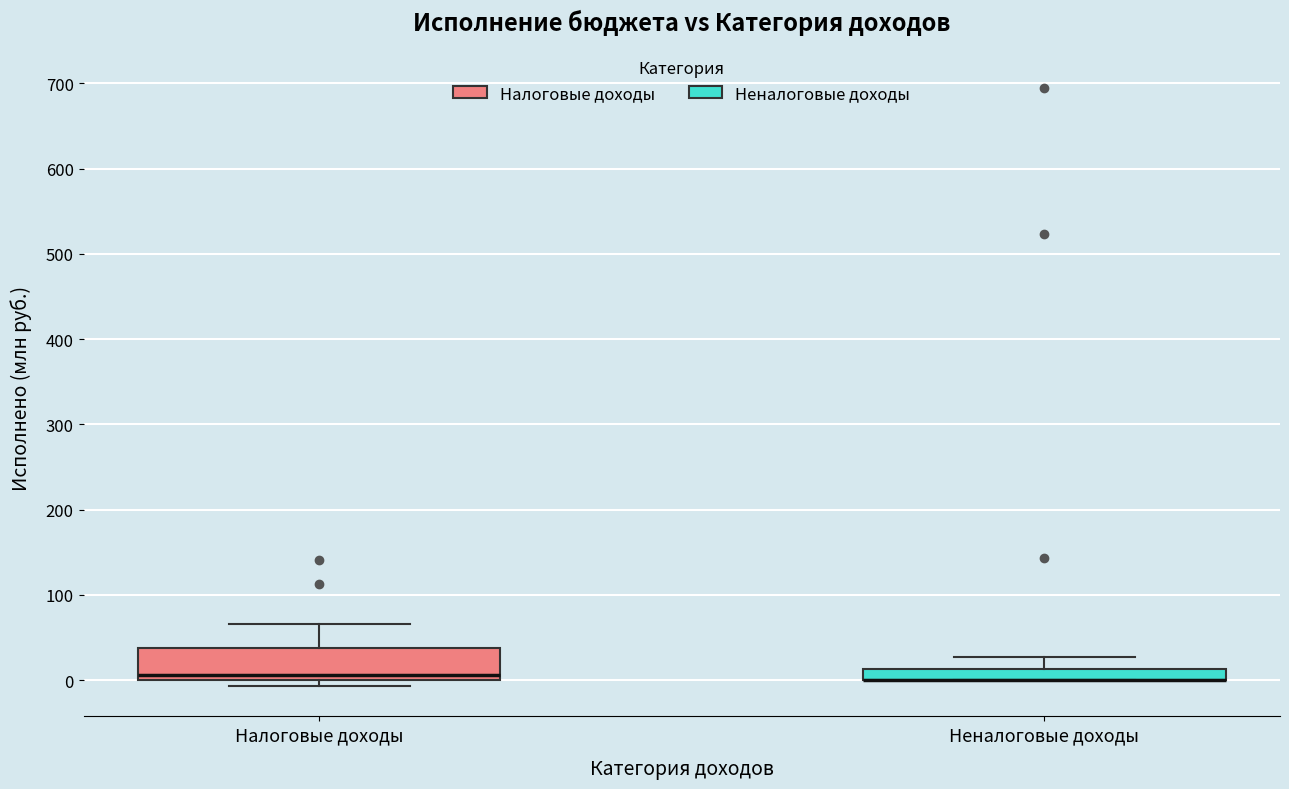

Where does the upper whisker of the box for Налоговые доходы end on the y-axis? The values are not printed on the chart, so give them approximately, as read against the axis.

70